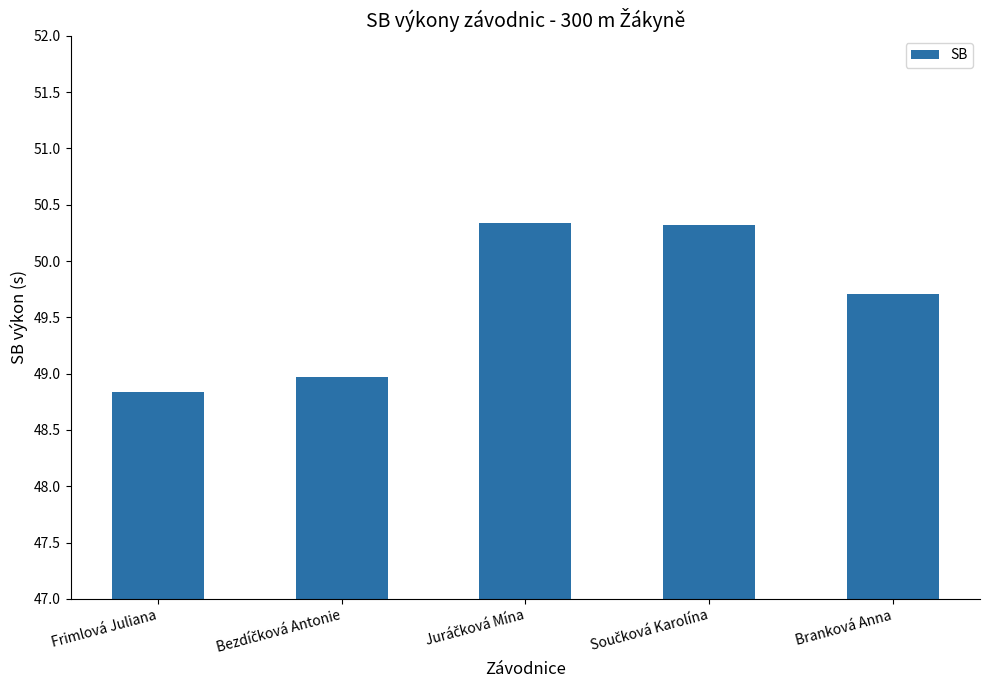

How many values are between 48 and 50?

3